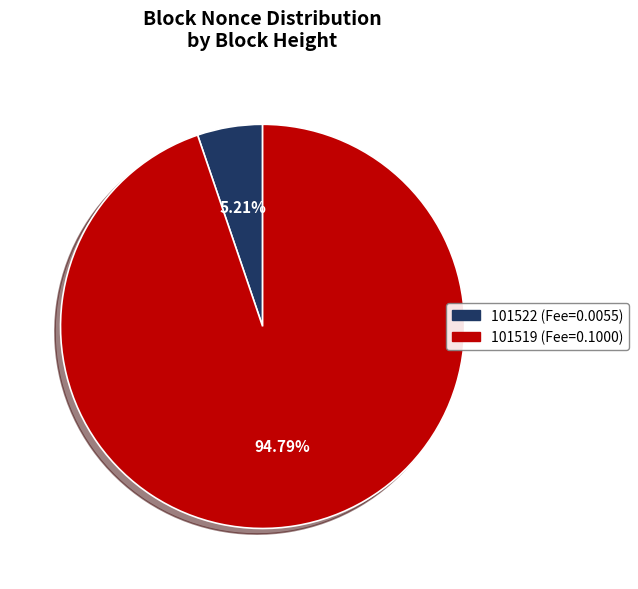

To the nearest percent, what is the difference between the 101522 and 101519 slice percentages?

90%